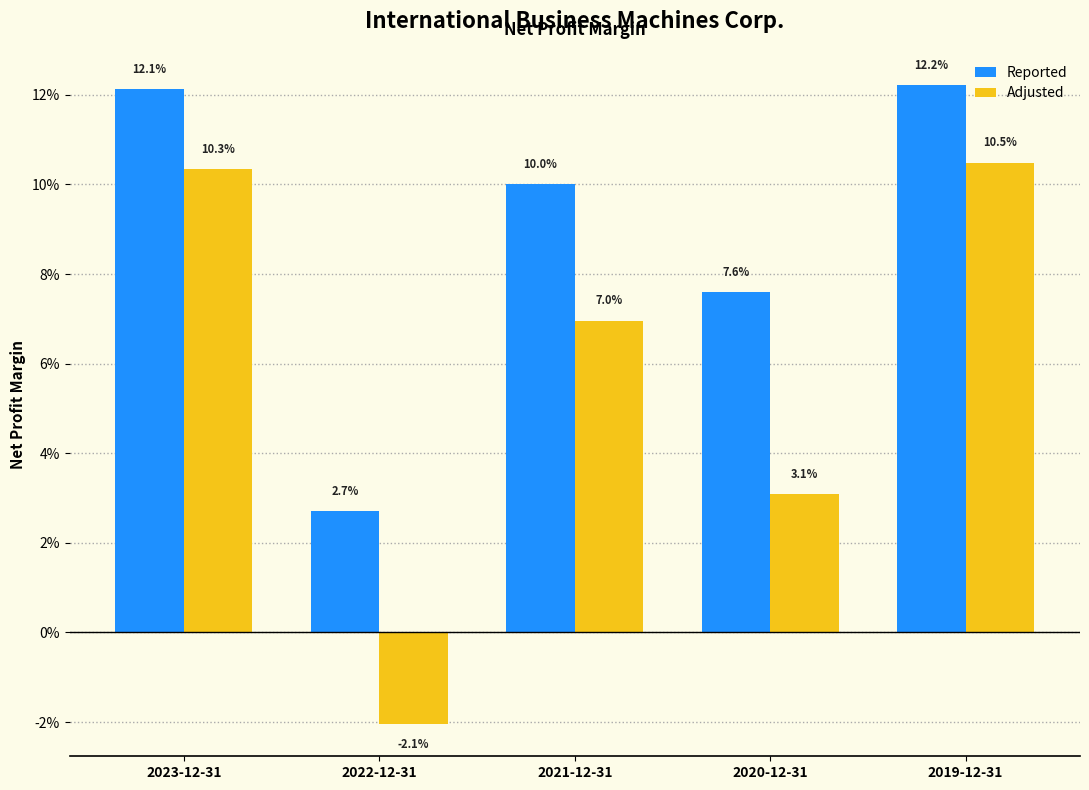

Which series has the largest total across all categories?

Reported